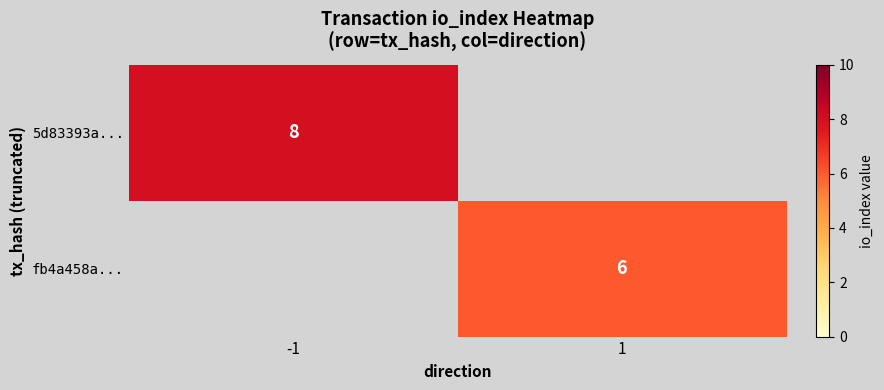

The value of fb4a458a... at 1 is 8. True or false?

False